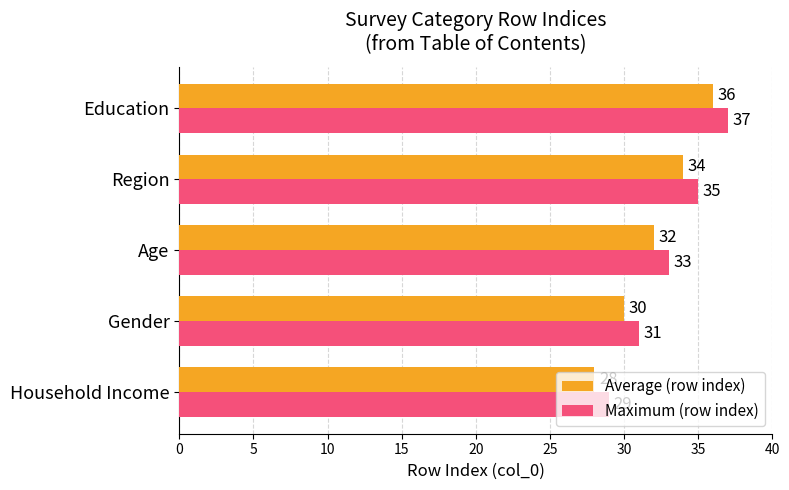

At which label is Maximum (row index) closest to 33?

Age